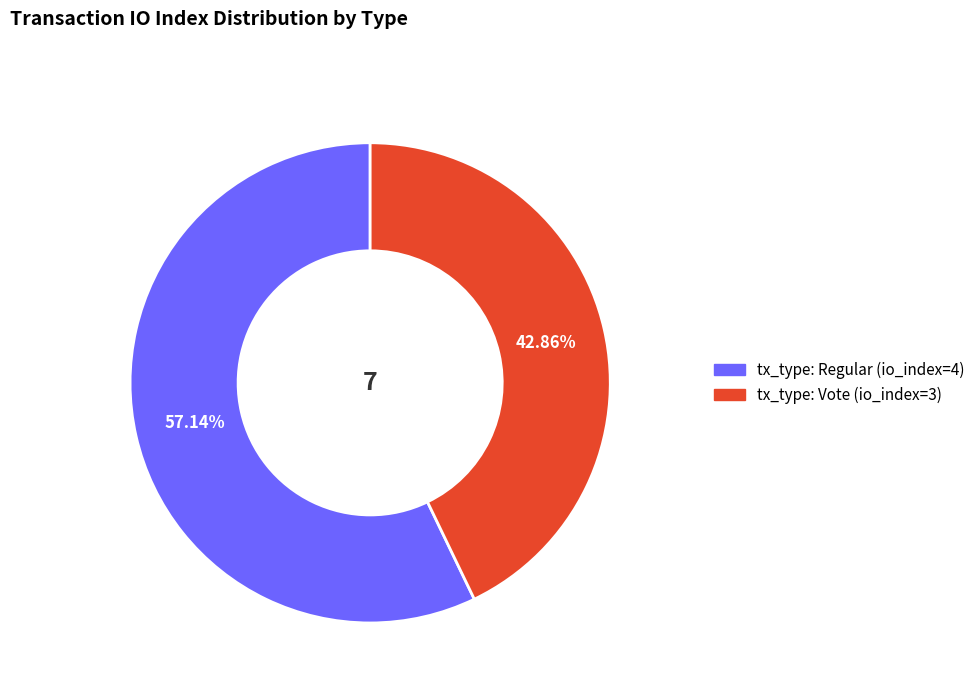

The tx_type: Vote (io_index=3) slice represents 43% of the pie. True or false?

True